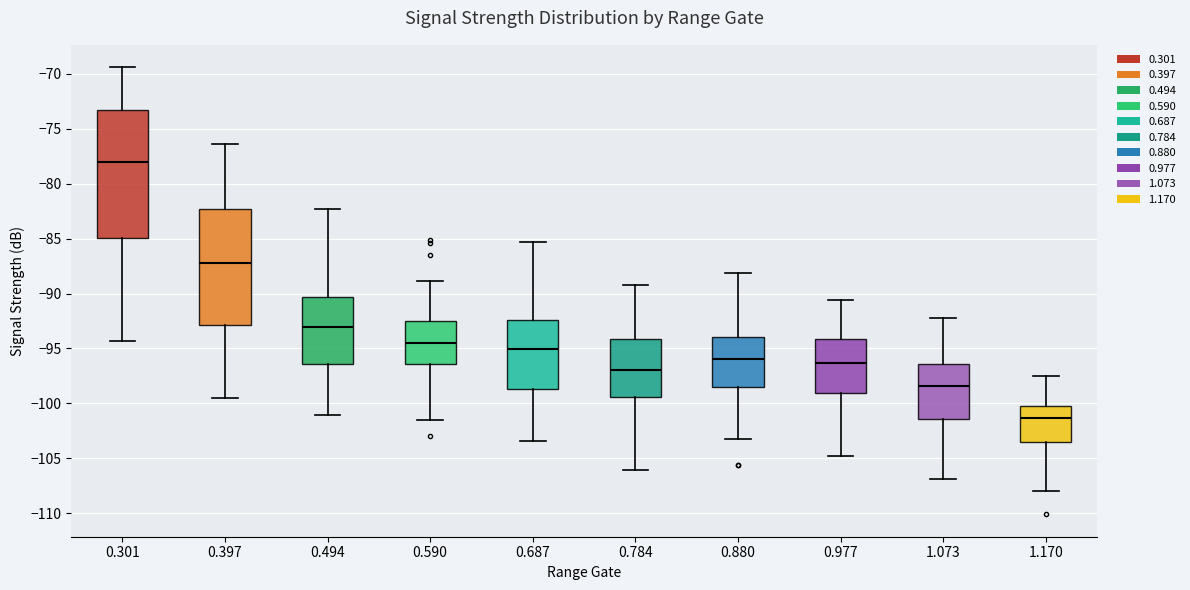

Reading left to right, transcribe this box plot: for each box, give where its median line is, the range the box spans, and where its two whiskers end, as read against the y-axis. The values are not printed on the chart, so give them approximately, as read against the axis.

0.301: median -78.0, box -85.0 to -73.5, whiskers -94.5 to -69.5
0.397: median -87.0, box -93.0 to -82.5, whiskers -99.5 to -76.5
0.494: median -93.0, box -96.5 to -90.5, whiskers -101.0 to -82.5
0.590: median -94.5, box -96.5 to -92.5, whiskers -101.5 to -89.0
0.687: median -95.0, box -98.5 to -92.5, whiskers -103.5 to -85.5
0.784: median -97.0, box -99.5 to -94.0, whiskers -106.0 to -89.0
0.880: median -96.0, box -98.5 to -94.0, whiskers -103.0 to -88.0
0.977: median -96.5, box -99.0 to -94.0, whiskers -105.0 to -90.5
1.073: median -98.5, box -101.5 to -96.5, whiskers -107.0 to -92.0
1.170: median -101.5, box -103.5 to -100.0, whiskers -108.0 to -97.5